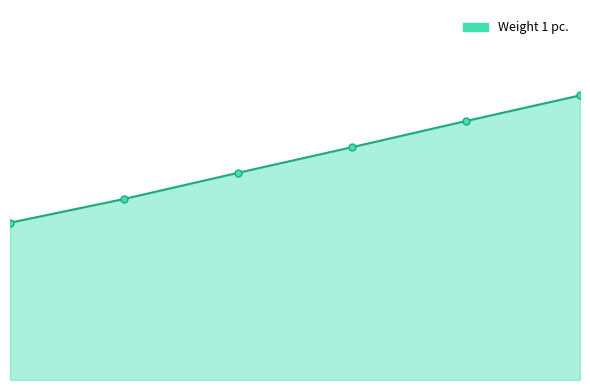

Reading right to left, what are all the values shown in this chart?

600=10.7	500=9.7	400=8.7	300=7.8	200=6.8	100=5.9